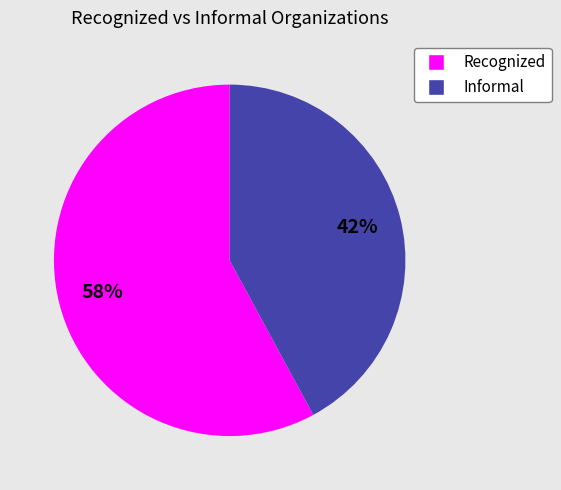

The Informal slice represents 55% of the pie. True or false?

False